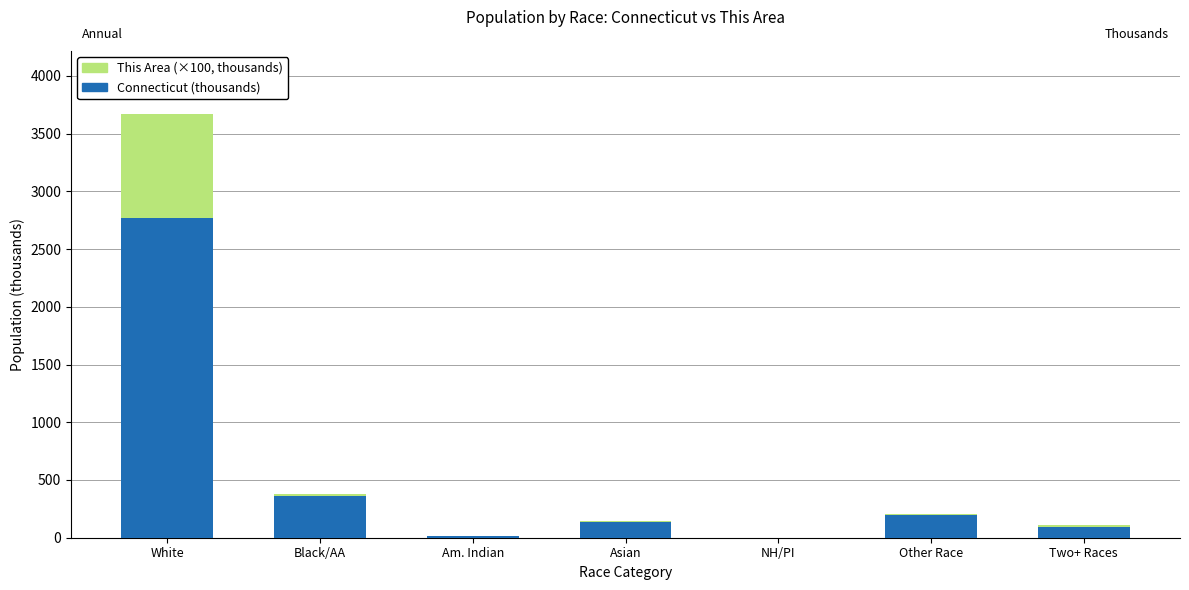

At which category is the sum across all series the highest?

White